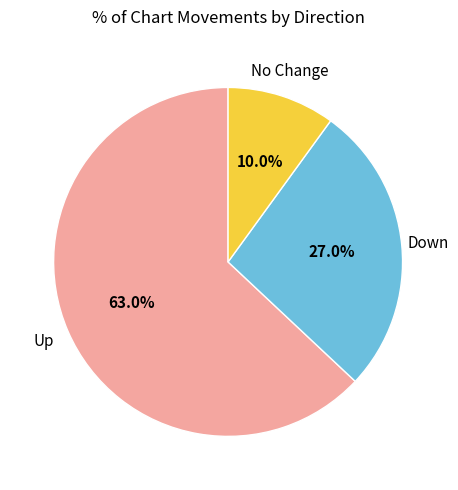

Is there any slice that represents more than half of the pie?

Yes